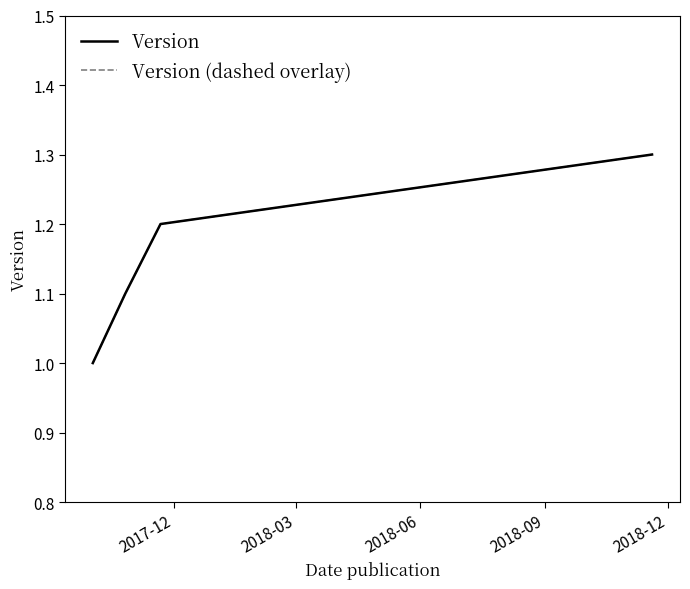

True or false: Version (dashed overlay) and Version cross at least once.

False